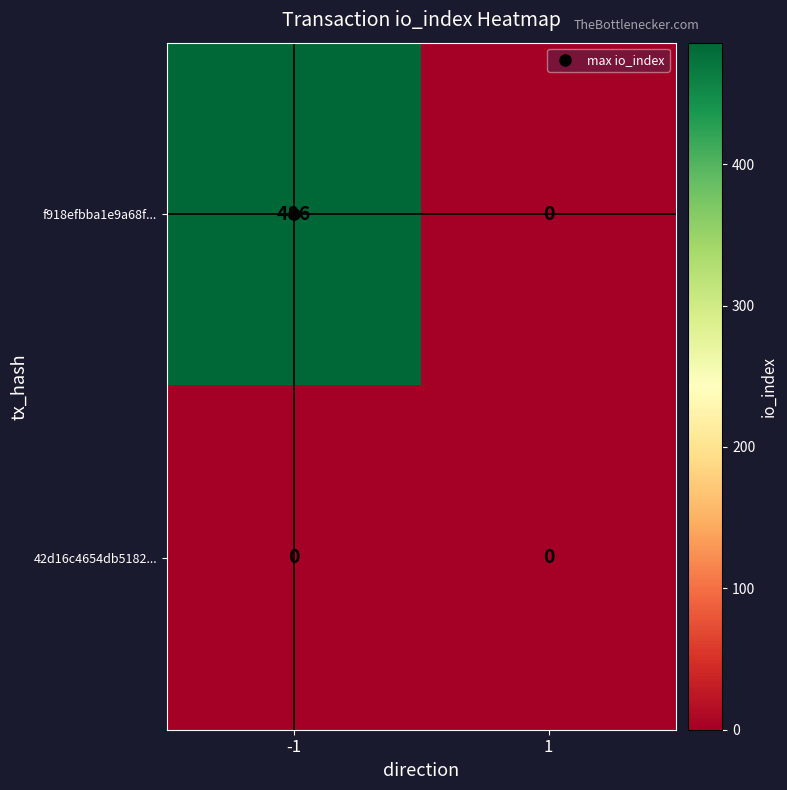

What is the total value across all series at -1?

486